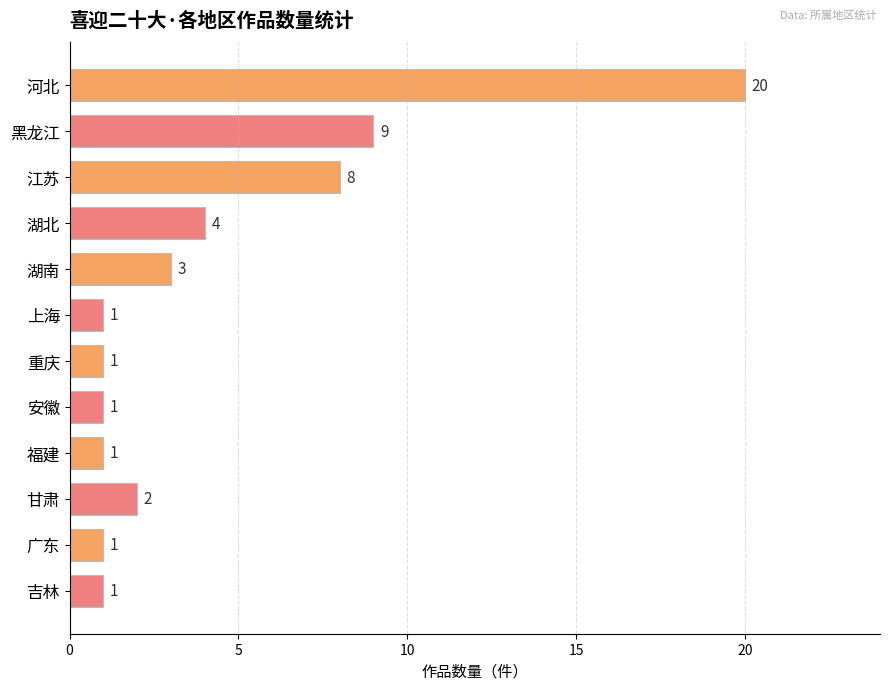

Which category has the highest value across all series?

河北